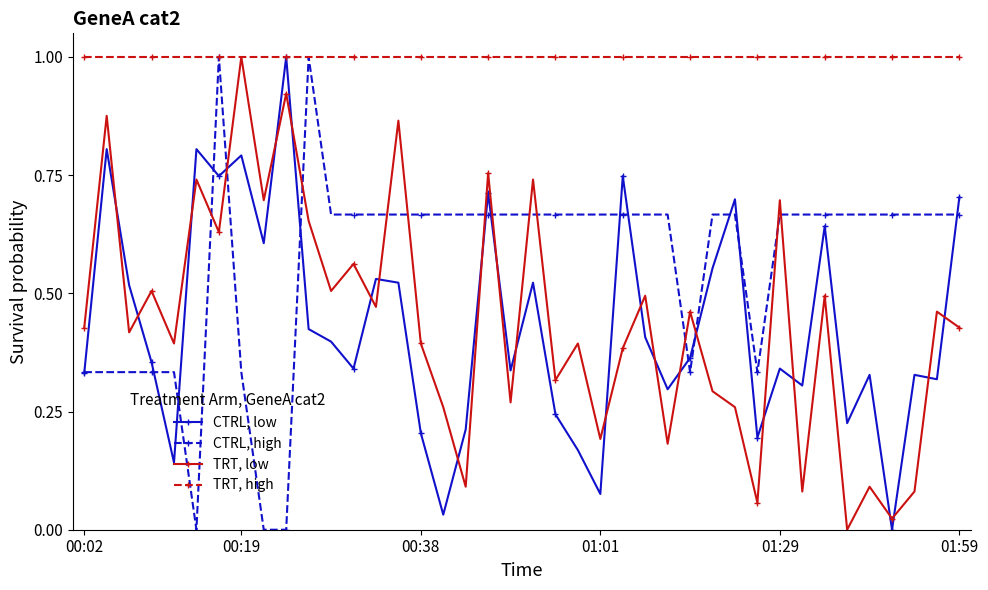

What is the highest value of the CTRL, low series?

1.0